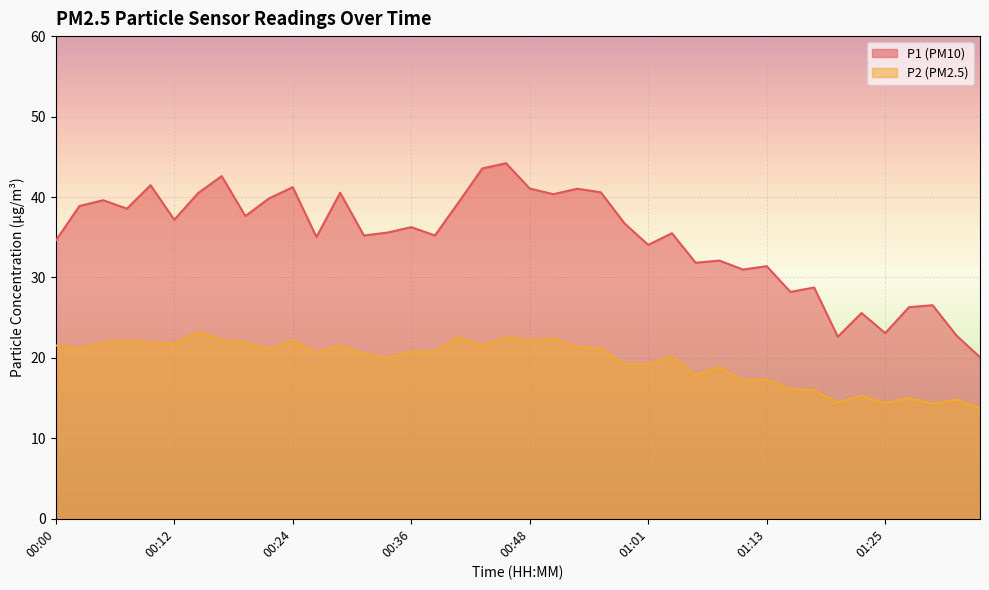

List the series in order of their peak value, lowest first.

P2 (PM2.5), P1 (PM10)